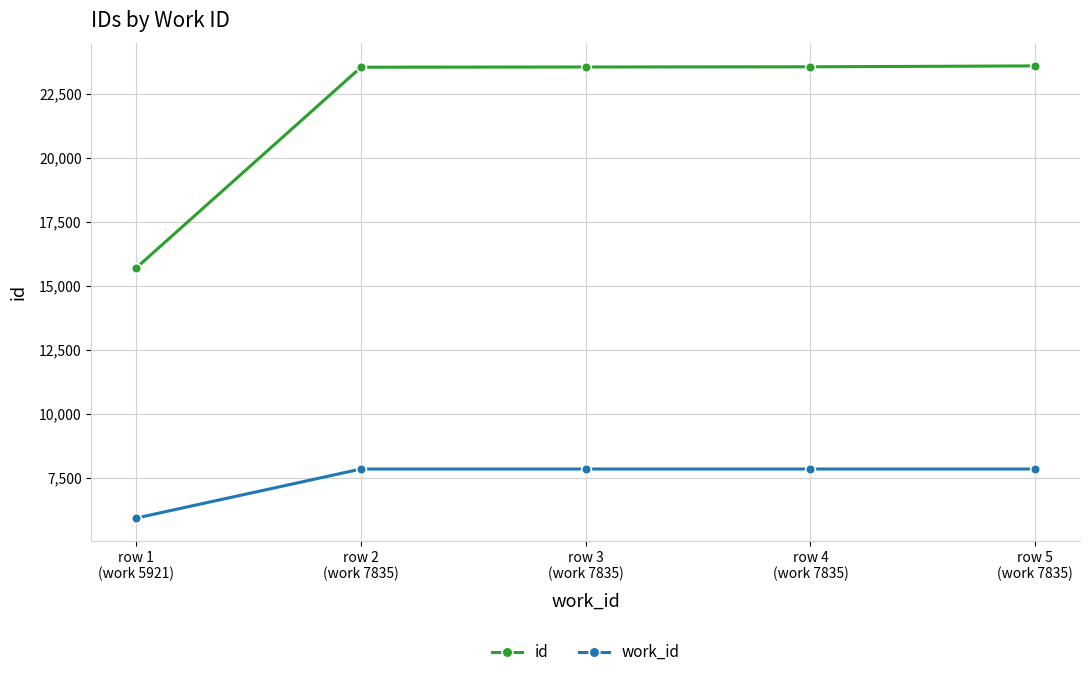

True or false: id and work_id cross at least once.

False